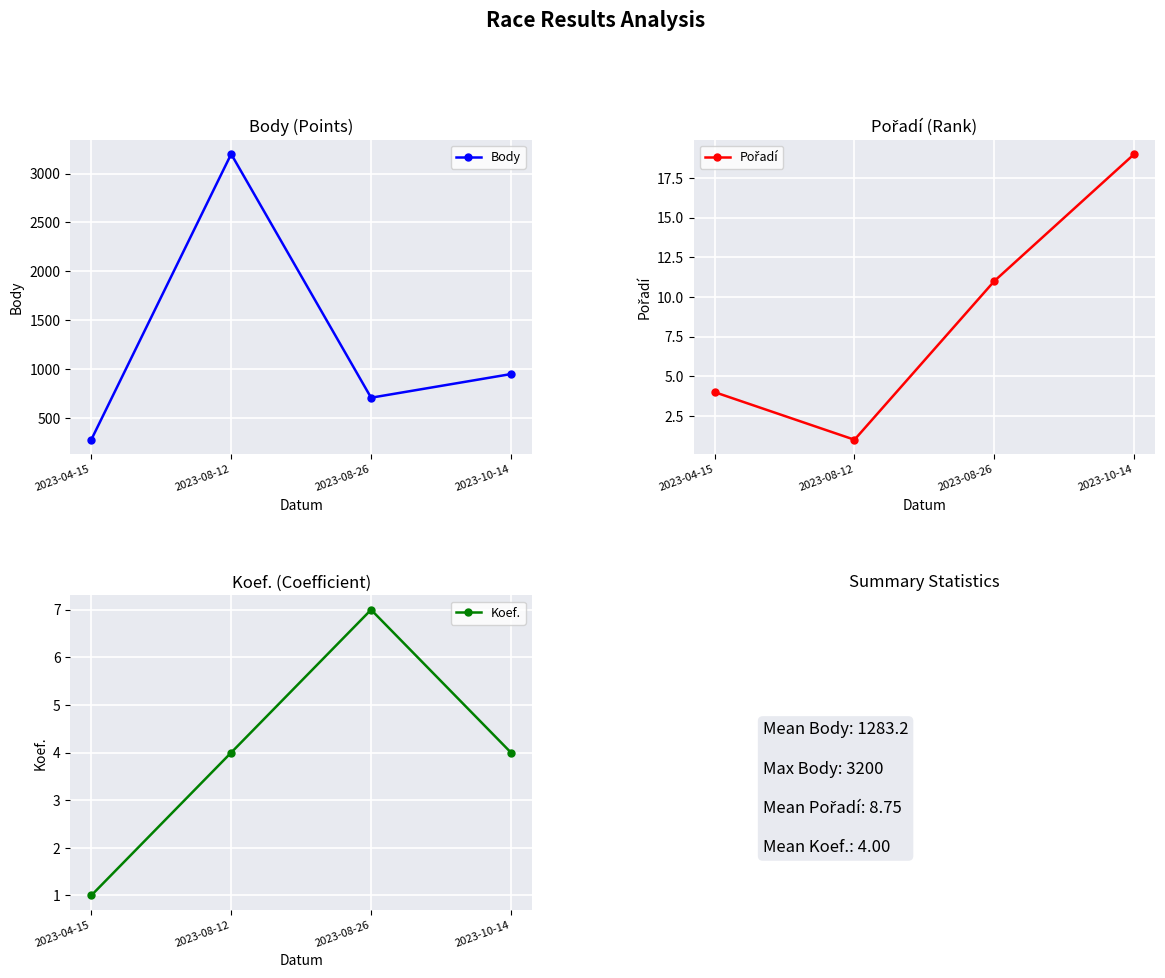

The Pořadí series shows 0 at 2023-08-12. True or false?

False